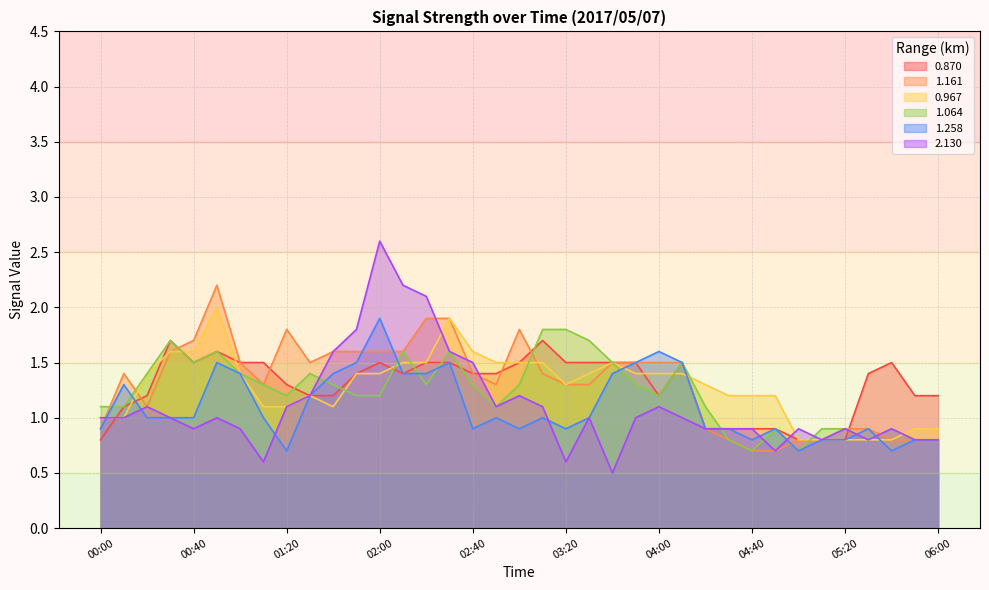

Which series changed the most between 04:30 and 04:40?

1.161